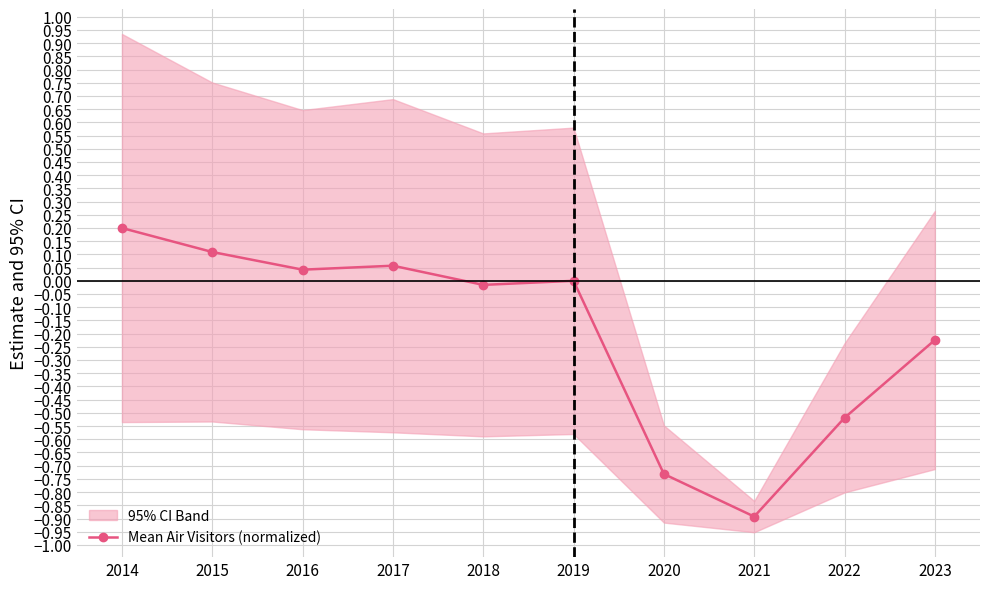

What is the average value?

-0.2